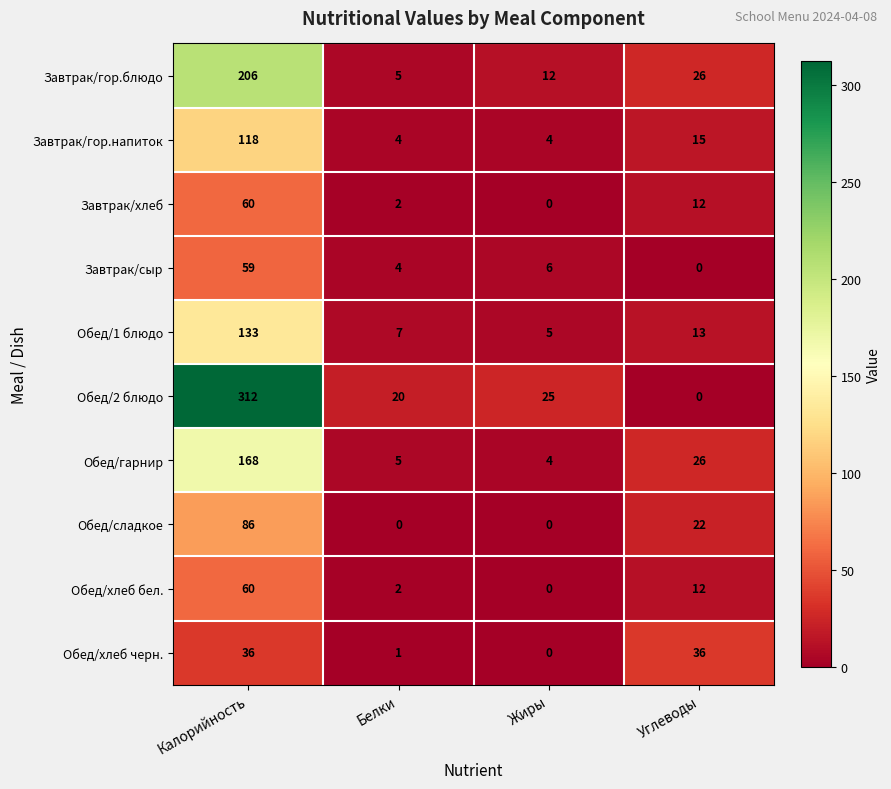

What is the maximum value for Обед/хлеб бел.?

60